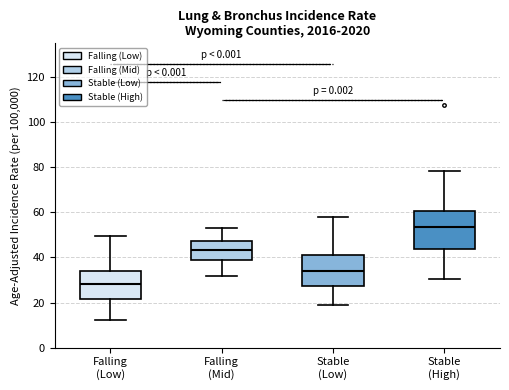

Reading left to right, transcribe this box plot: for each box, give where its median line is, the range the box spans, and where its two whiskers end, as read against the y-axis. The values are not printed on the chart, so give them approximately, as read against the axis.

Falling (Low): median 28, box 22 to 34, whiskers 12 to 50
Falling (Mid): median 44, box 38 to 48, whiskers 32 to 54
Stable (Low): median 34, box 28 to 42, whiskers 20 to 58
Stable (High): median 54, box 44 to 60, whiskers 30 to 78